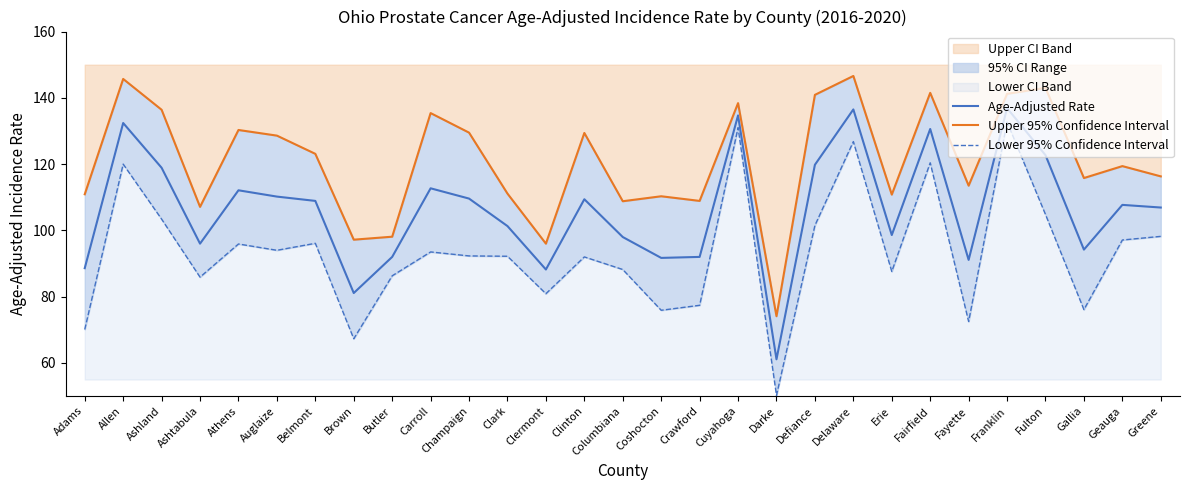

Which series changed the most between Defiance and Fayette?

Lower 95% Confidence Interval